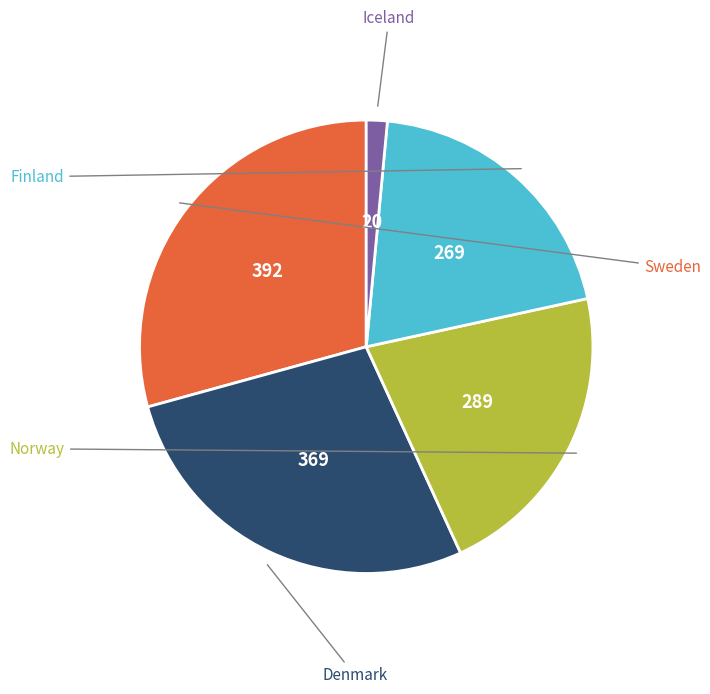

Is there a majority slice in this chart?

No